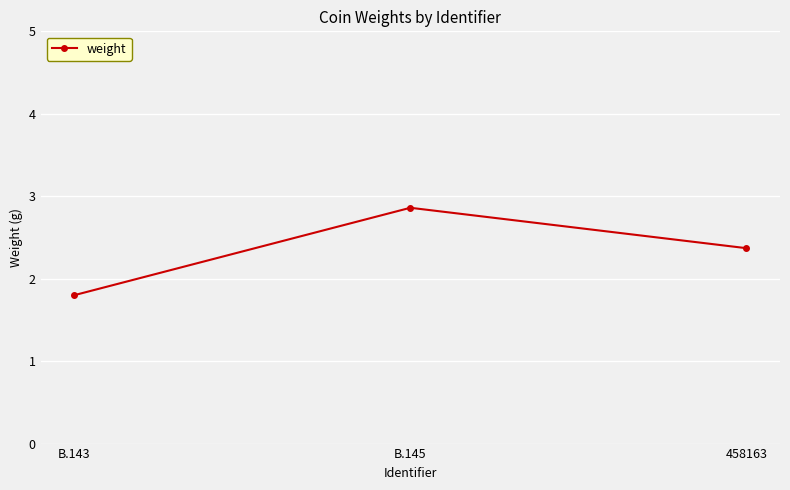

Reading left to right, extract all data points from this chart.

1.8	2.9	2.4